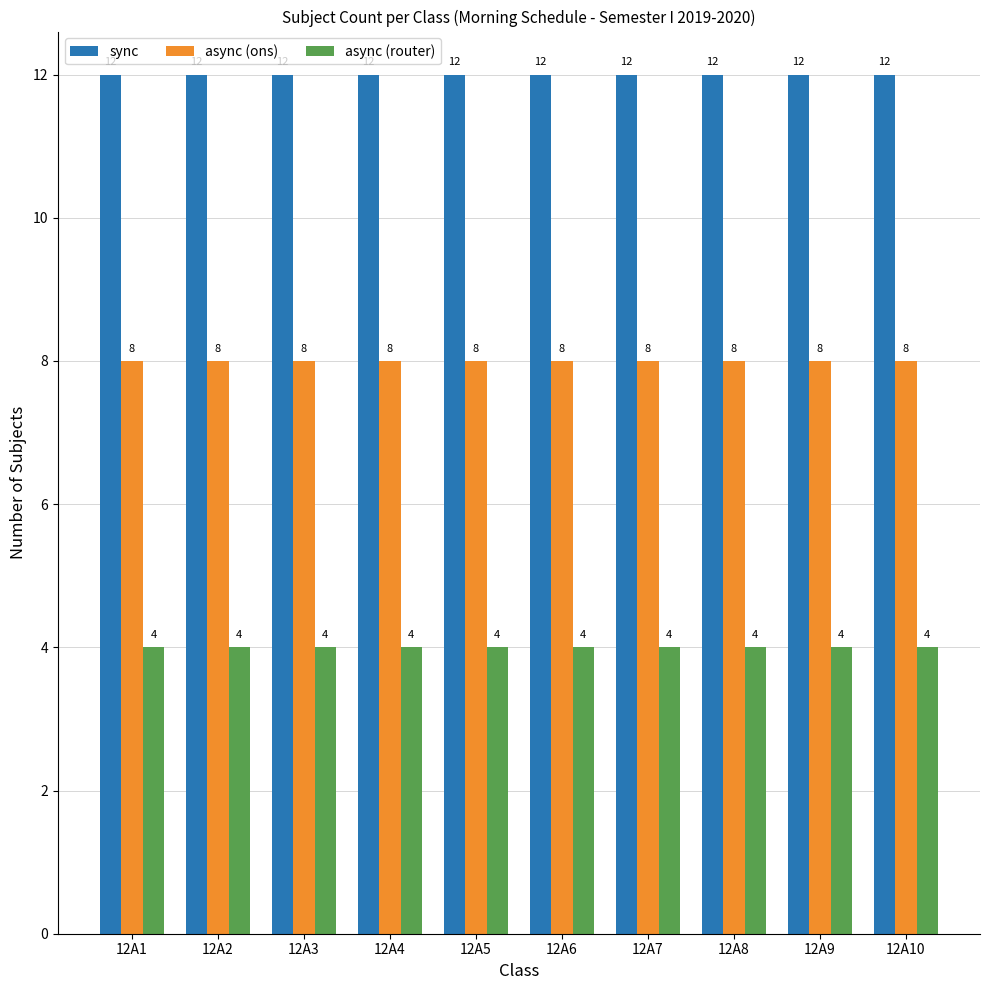

Reading right to left, extract all data points from this chart.

sync: 12A10=12	12A9=12	12A8=12	12A7=12	12A6=12	12A5=12	12A4=12	12A3=12	12A2=12	12A1=12
async (ons): 12A10=8	12A9=8	12A8=8	12A7=8	12A6=8	12A5=8	12A4=8	12A3=8	12A2=8	12A1=8
async (router): 12A10=4	12A9=4	12A8=4	12A7=4	12A6=4	12A5=4	12A4=4	12A3=4	12A2=4	12A1=4